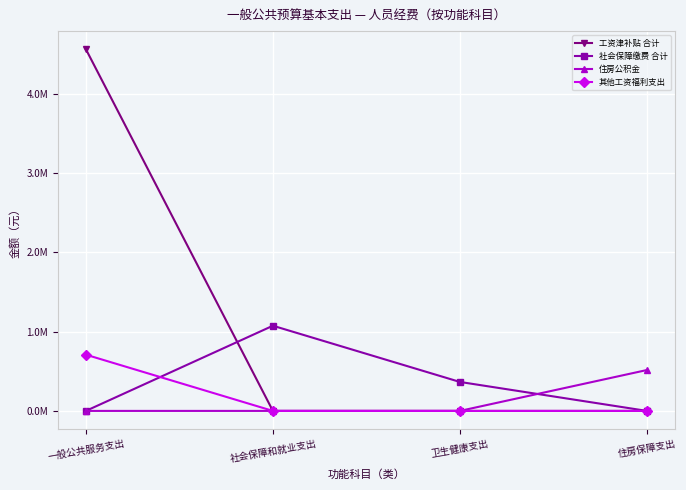

Reading left to right, transcribe all the data shown in this chart.

工资津补贴 合计: 一般公共服务支出=4565800.0	社会保障和就业支出=0.0	卫生健康支出=0.0	住房保障支出=0.0
社会保障缴费 合计: 一般公共服务支出=0.0	社会保障和就业支出=1075221.0	卫生健康支出=365575.1	住房保障支出=0.0
住房公积金: 一般公共服务支出=0.0	社会保障和就业支出=0.0	卫生健康支出=0.0	住房保障支出=516106.1
其他工资福利支出: 一般公共服务支出=709638.7	社会保障和就业支出=0.0	卫生健康支出=0.0	住房保障支出=0.0